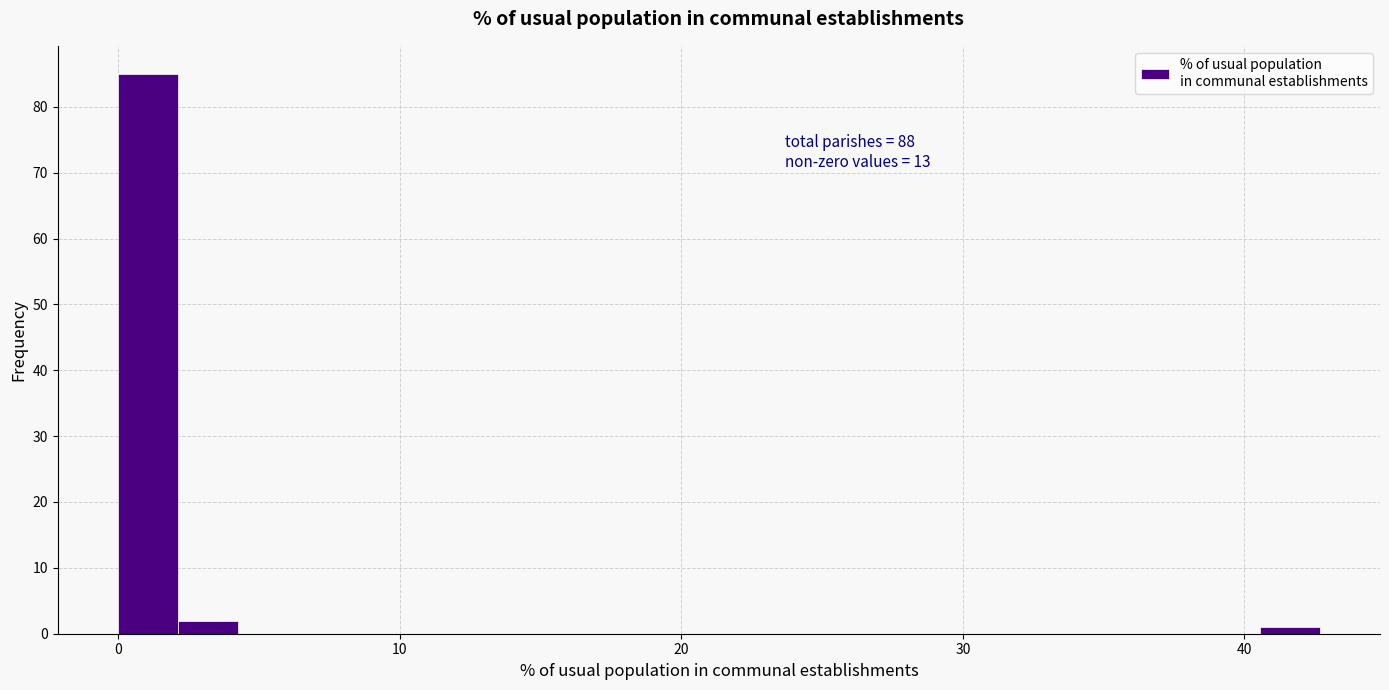

Around what value on the x-axis is the tallest bar? Give the approximate position of its centre, as read against the axis.

1